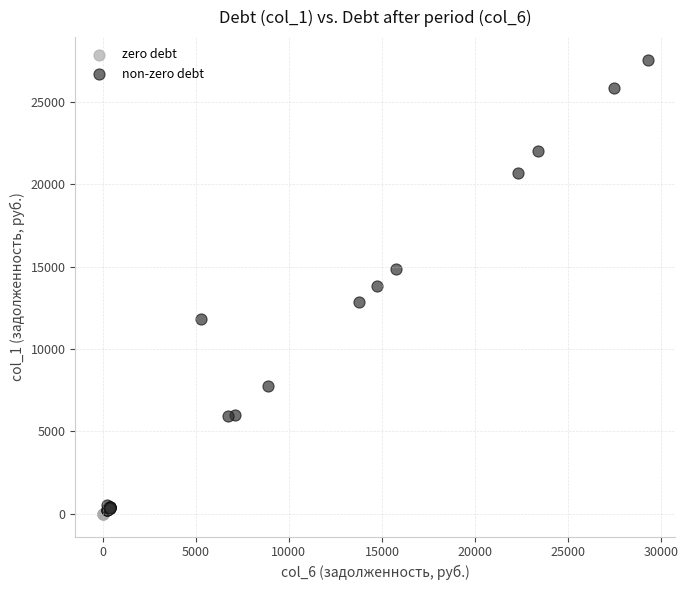

Which series contains the highest Y value?

non-zero debt